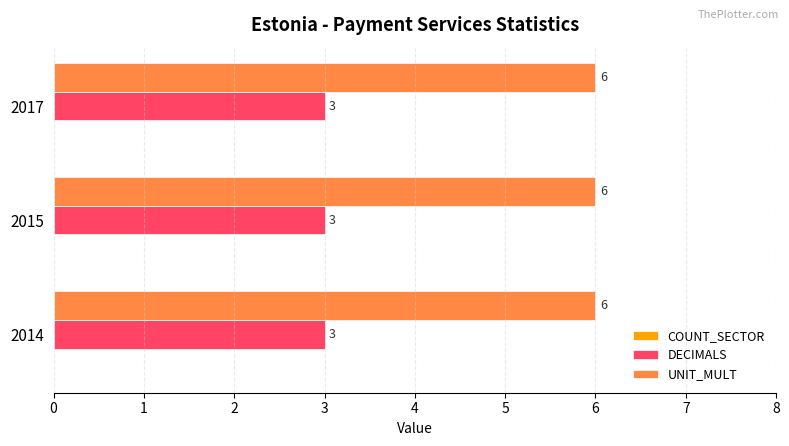

Which series has the largest total across all categories?

UNIT_MULT